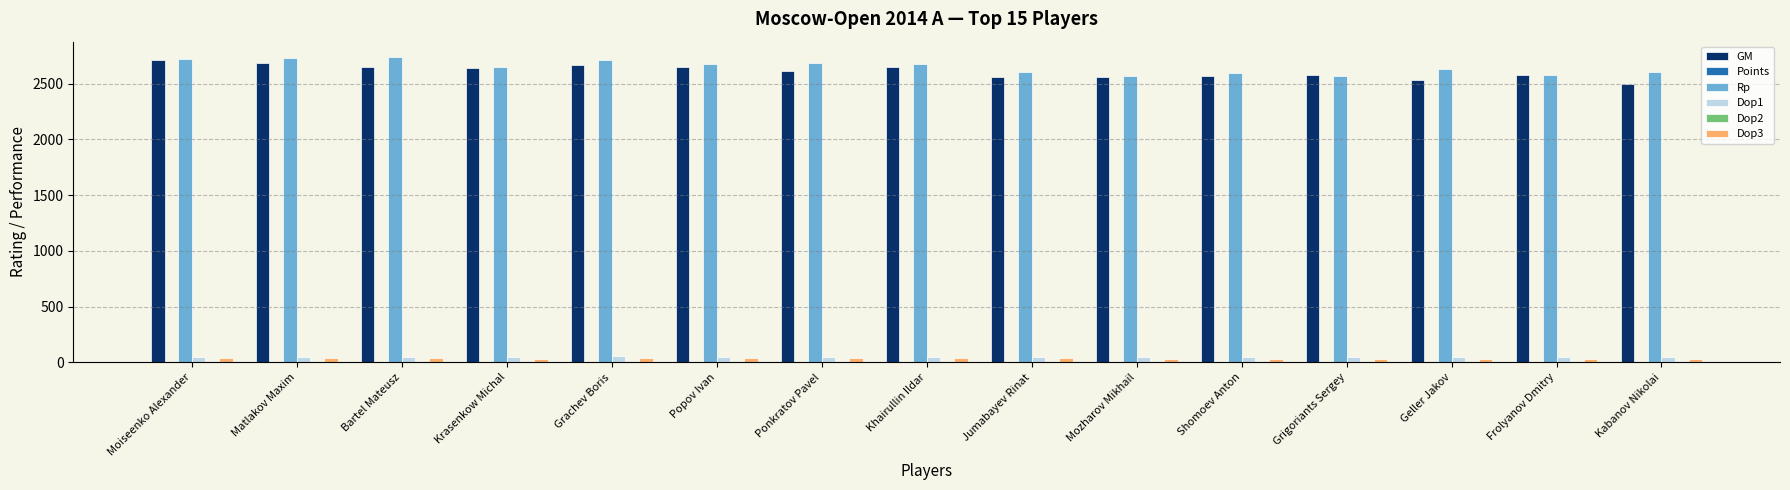

What is the highest value of the GM series?

2710.0